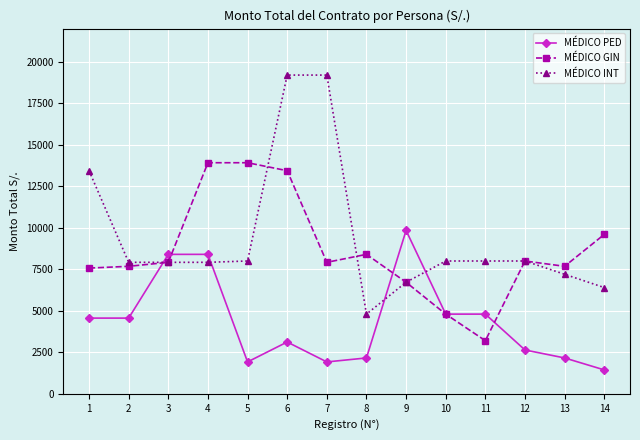

Which series changed the most between 5 and 11?

MÉDICO GIN